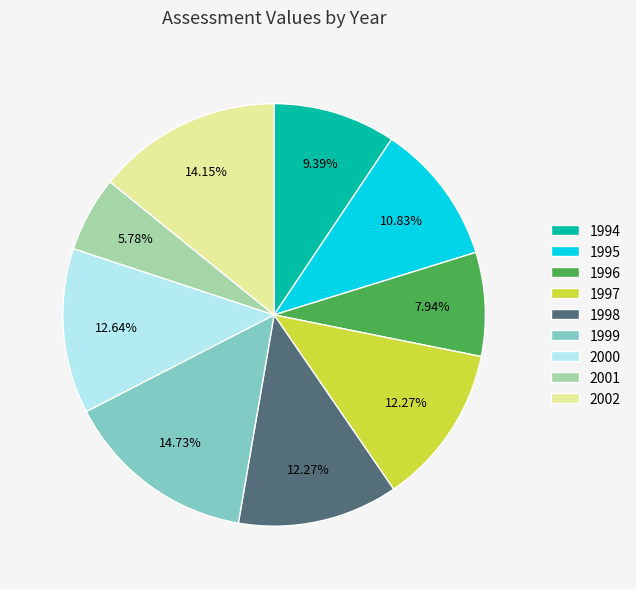

Which has a higher value, 2001 or 2000?

2000